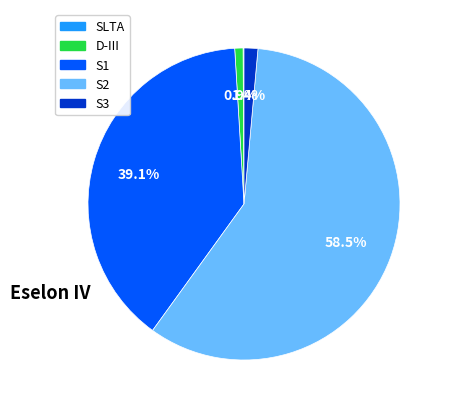

To the nearest percent, what is the difference between the largest and smallest slice percentages?

58%